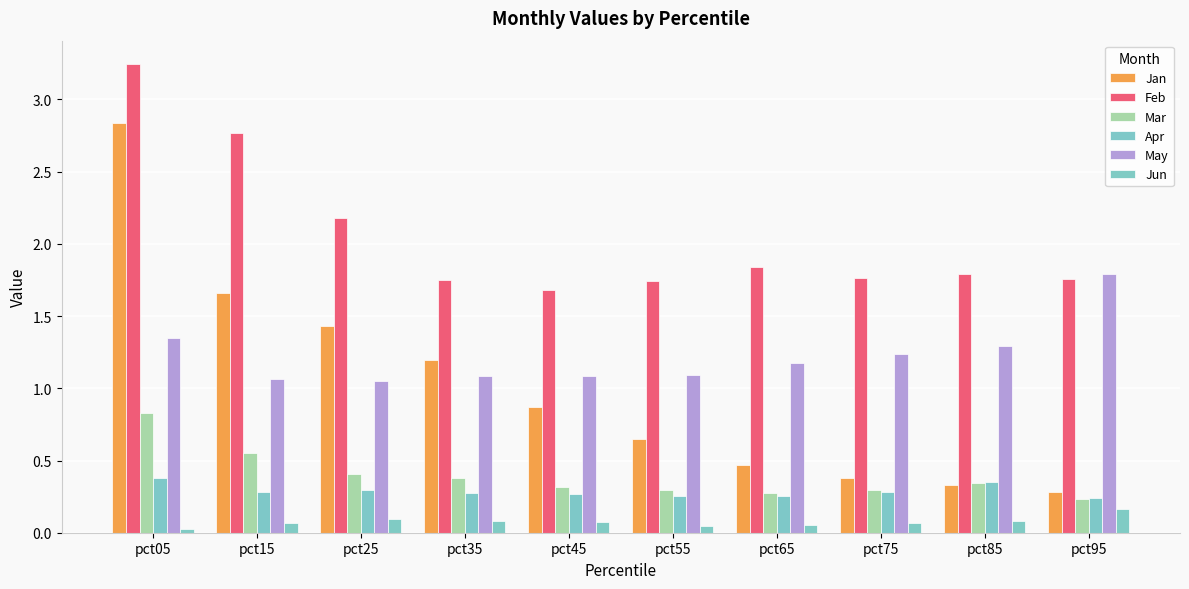

Rank the categories by Mar value from highest to lowest.

pct05, pct15, pct25, pct35, pct85, pct45, pct75, pct55, pct65, pct95